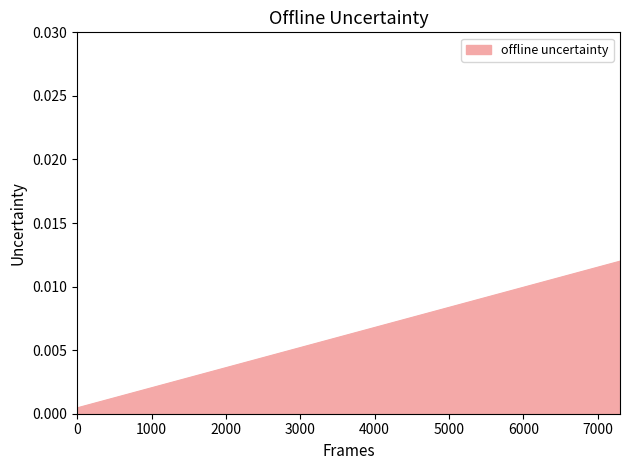

Does the chart display data point markers on the line(s)?

No